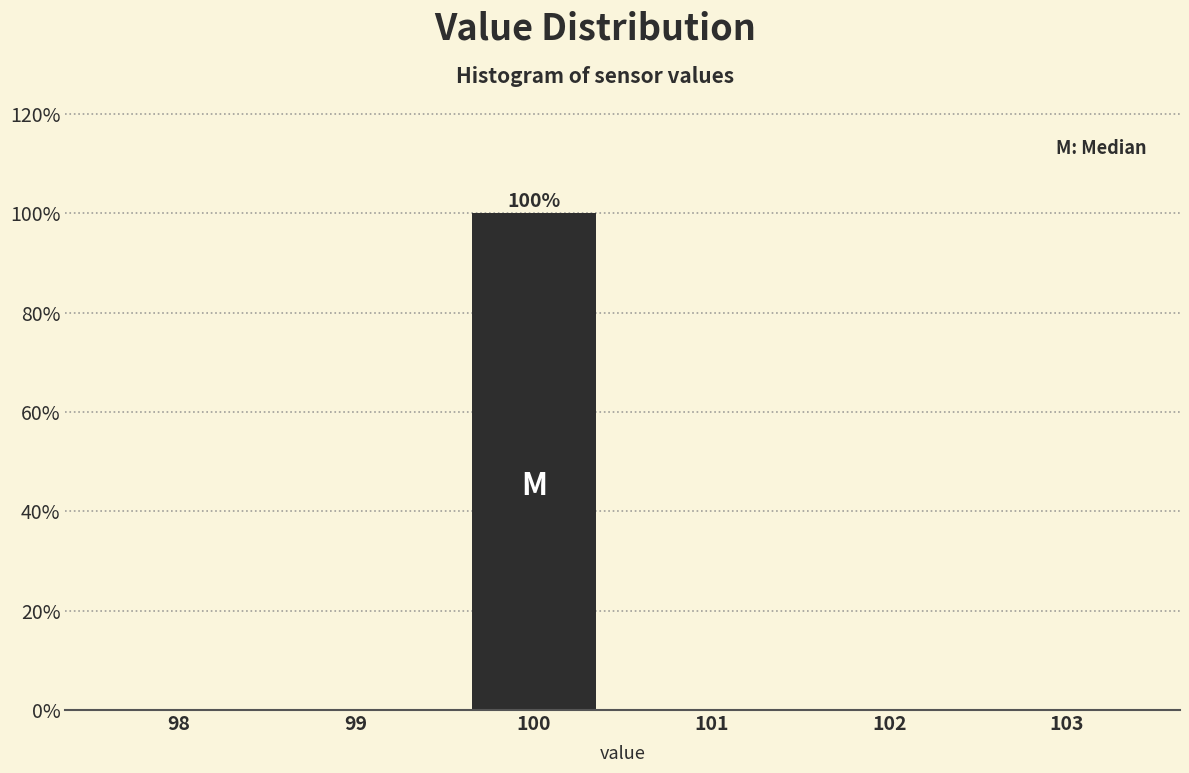

Which range on the x-axis has the tallest bar?

99.5 to 100.5